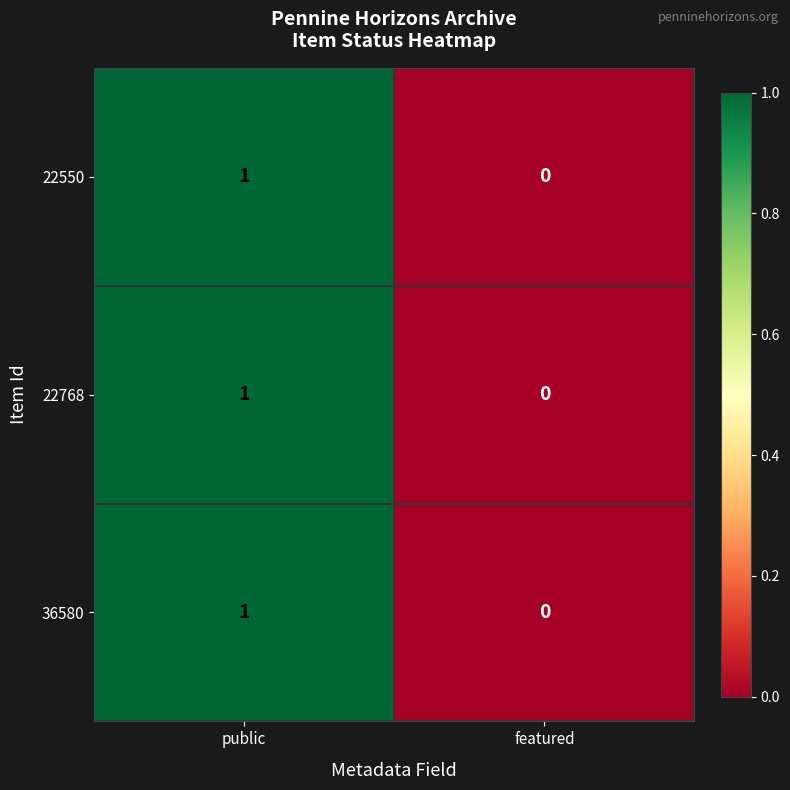

Which category has the lowest value across all series?

featured